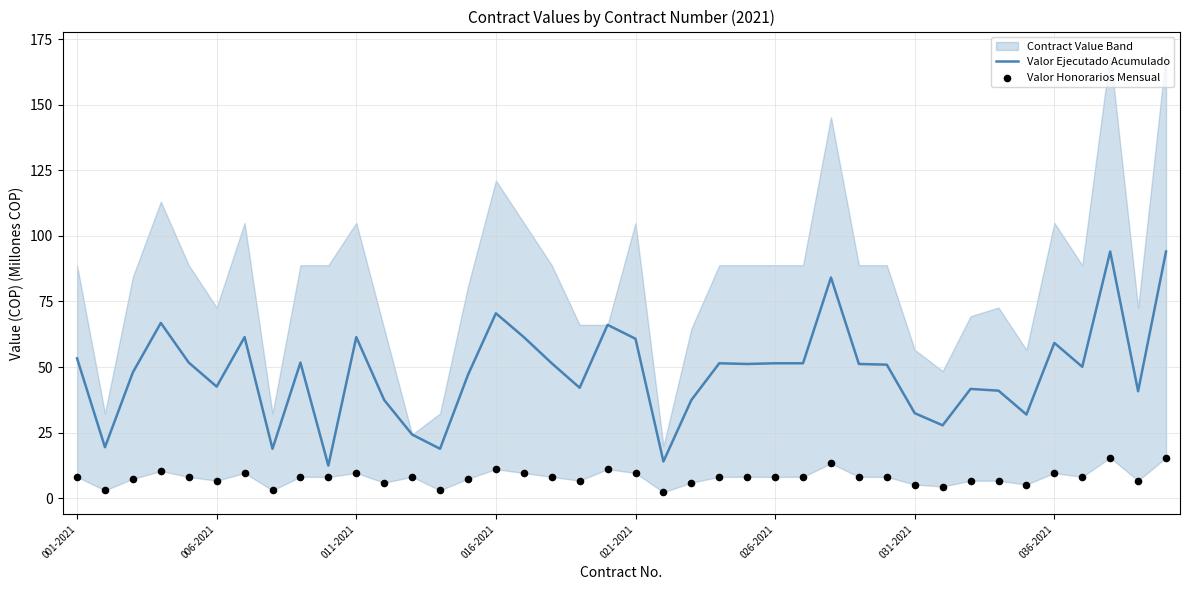

Which series has the widest spread of Y values?

Valor Ejecutado Acumulado